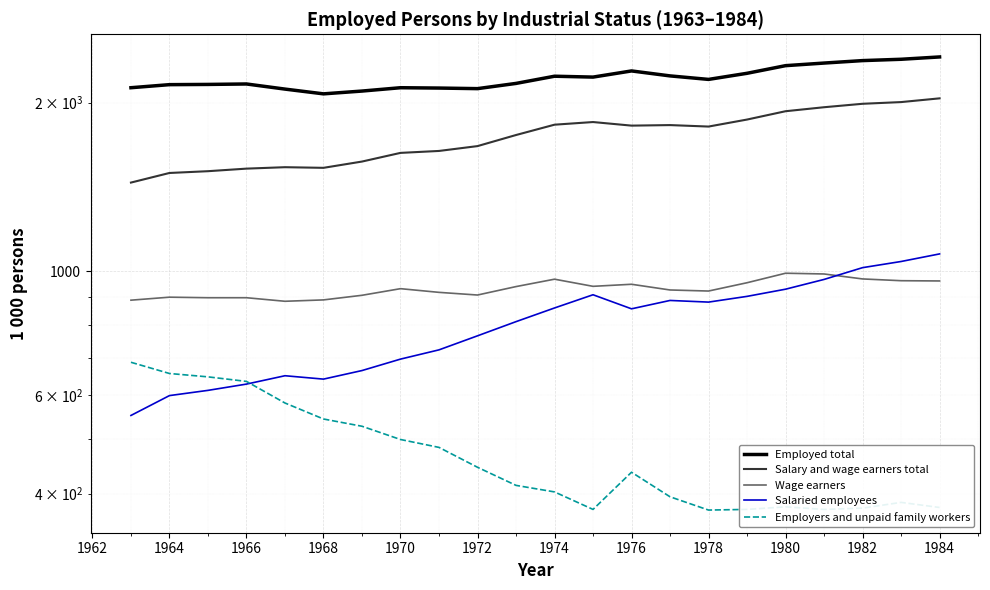

At how many categories does at least one series exceed 2374?

3